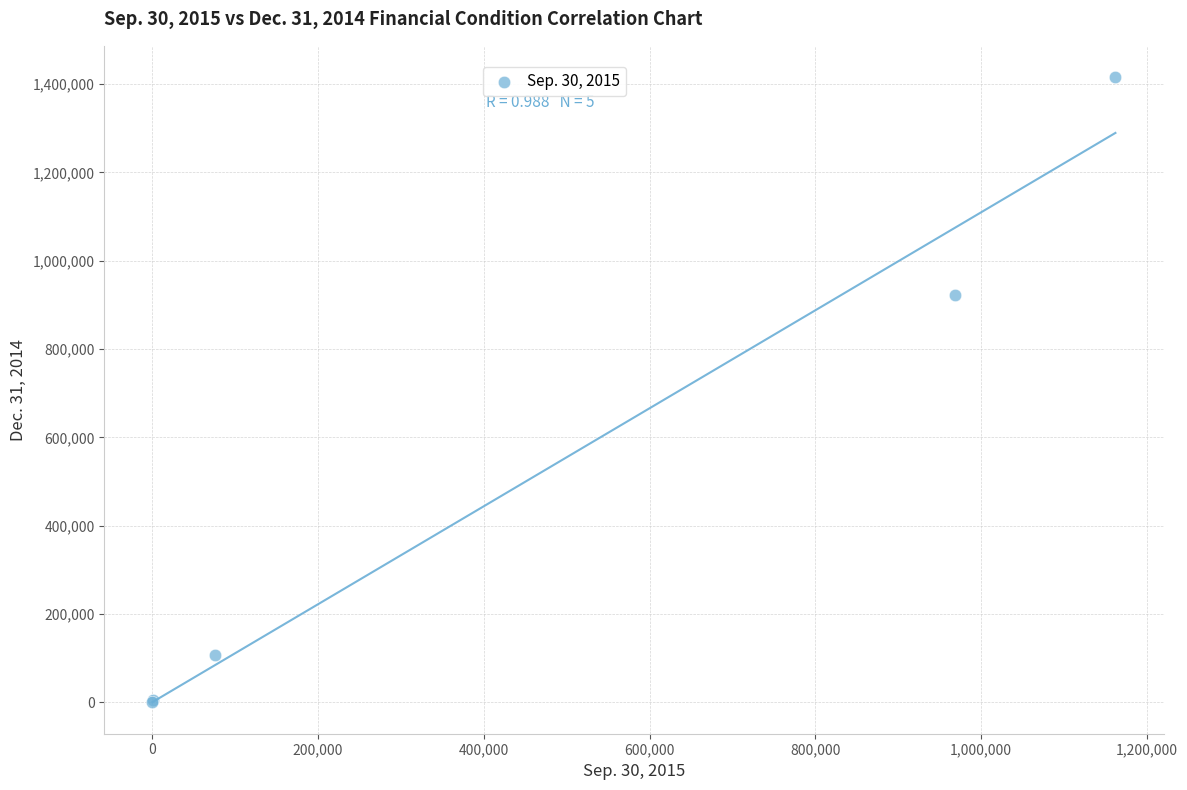

What Y value in the scatter plot is closest to 707749?

921500.0